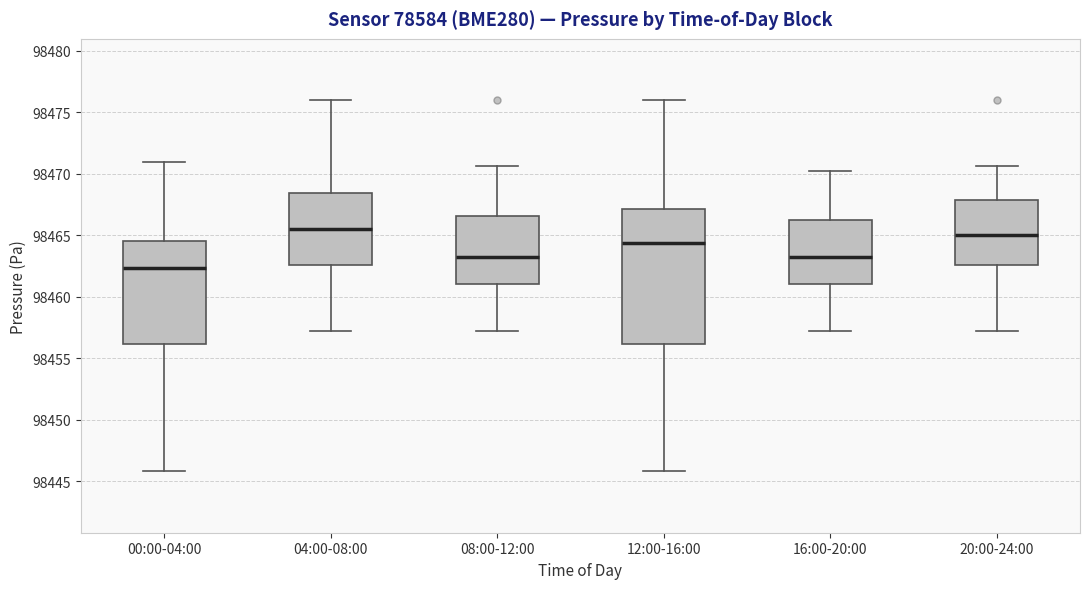

Reading left to right, read every box against the y-axis: the position of its median line, the range the box covers, and the ends of its whiskers. The values are not printed on the chart, so give them approximately, as read against the axis.

00:00-04:00: median 98462.5, box 98456.0 to 98464.5, whiskers 98446.0 to 98471.0
04:00-08:00: median 98465.5, box 98462.5 to 98468.5, whiskers 98457.5 to 98476.0
08:00-12:00: median 98463.5, box 98461.0 to 98466.5, whiskers 98457.5 to 98470.5
12:00-16:00: median 98464.5, box 98456.0 to 98467.0, whiskers 98446.0 to 98476.0
16:00-20:00: median 98463.5, box 98461.0 to 98466.0, whiskers 98457.5 to 98470.0
20:00-24:00: median 98465.0, box 98462.5 to 98468.0, whiskers 98457.5 to 98470.5